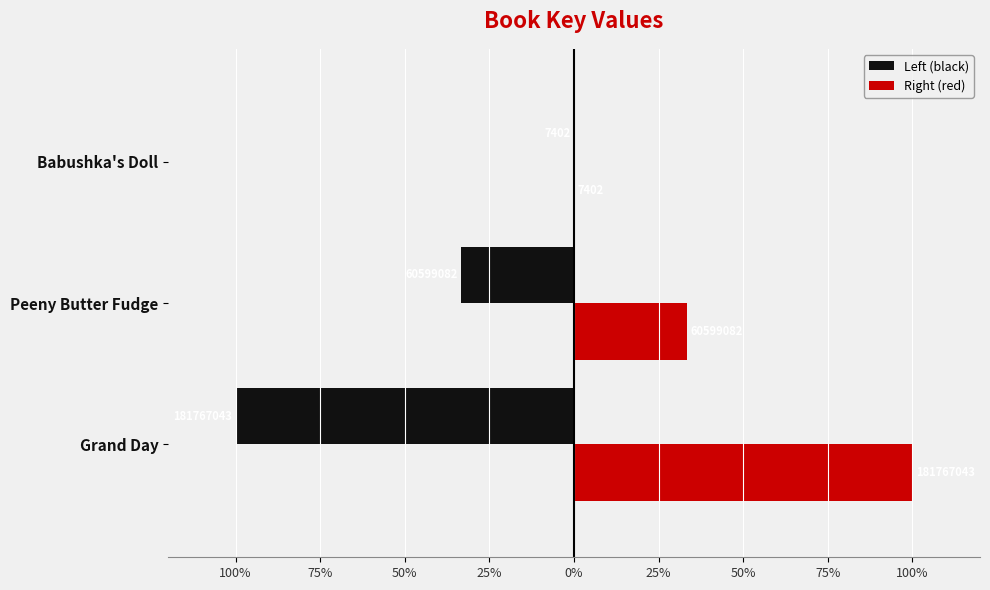

The value of Grand Day / Peeny Butter Fudge / Babushka's Doll (right) at Peeny Butter Fudge is 33.3. True or false?

True